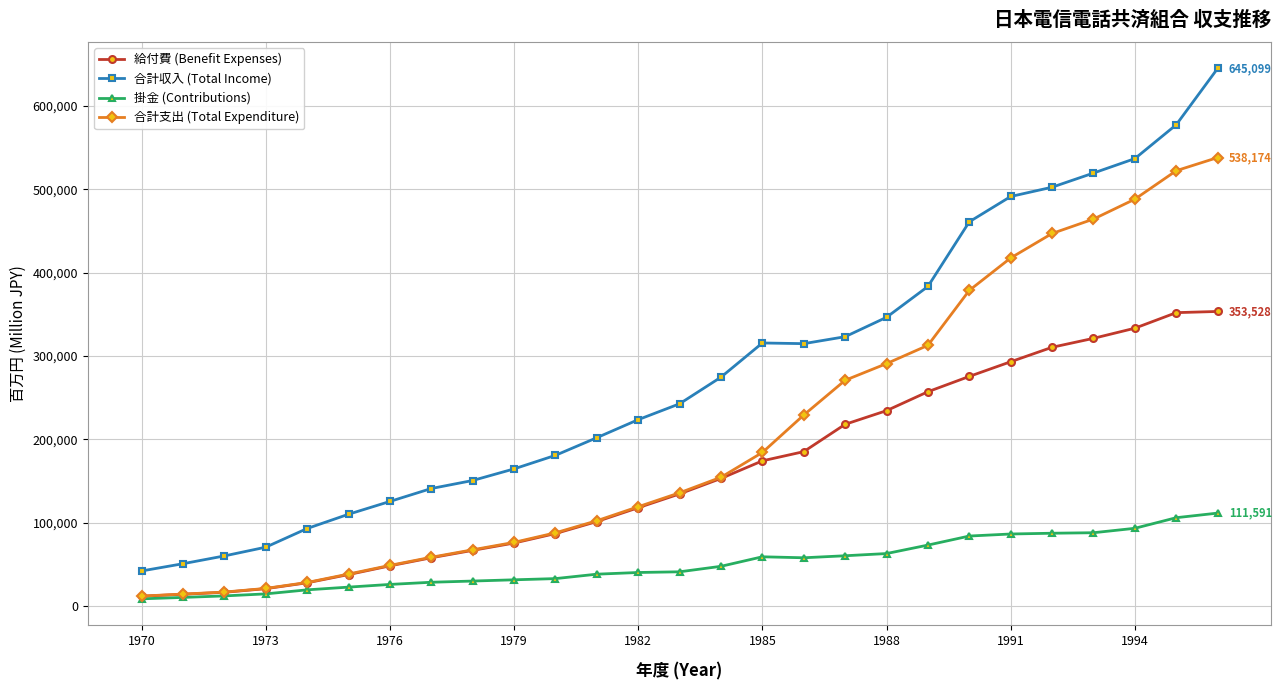

What is the greatest value displayed?

645099